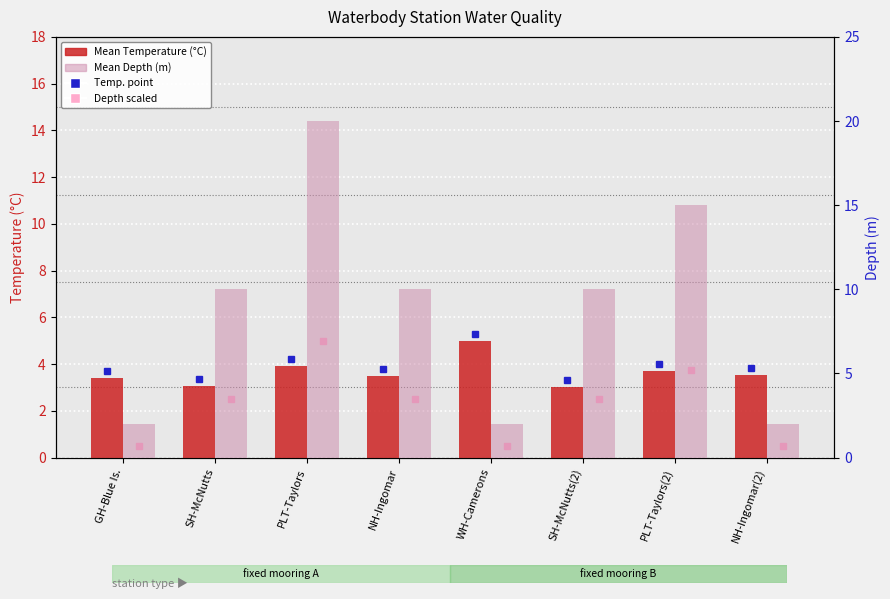

How many distinct data groups are displayed?

2